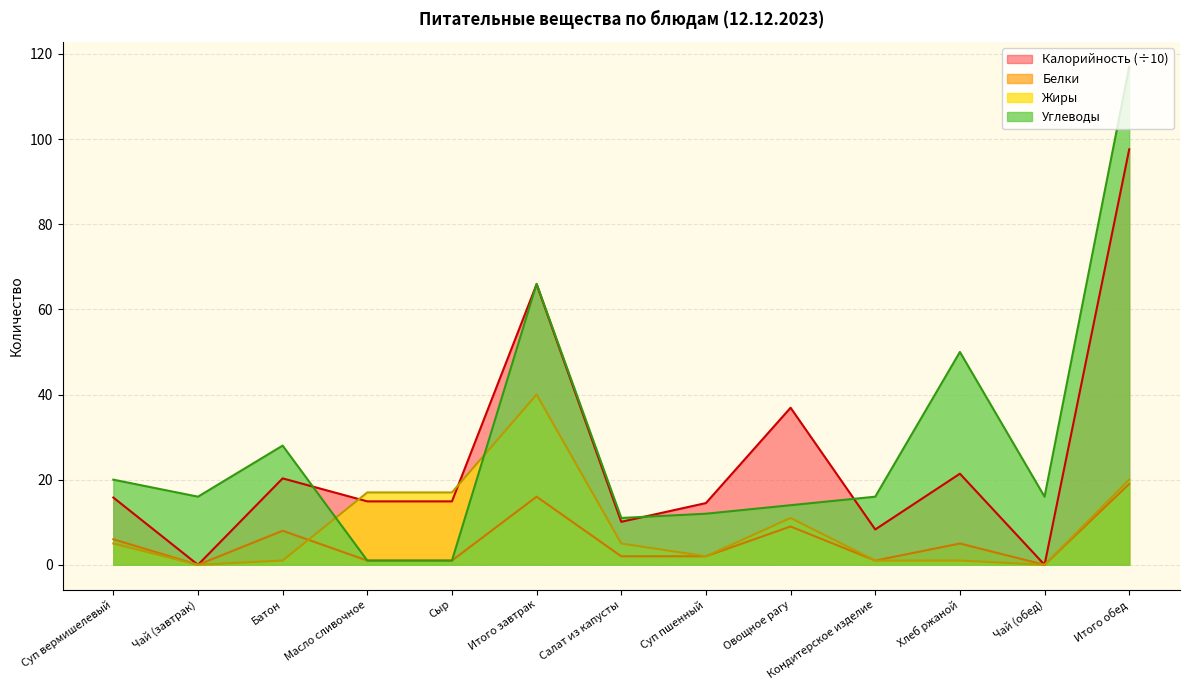

What is the total value across all series at Итого завтрак?

187.9